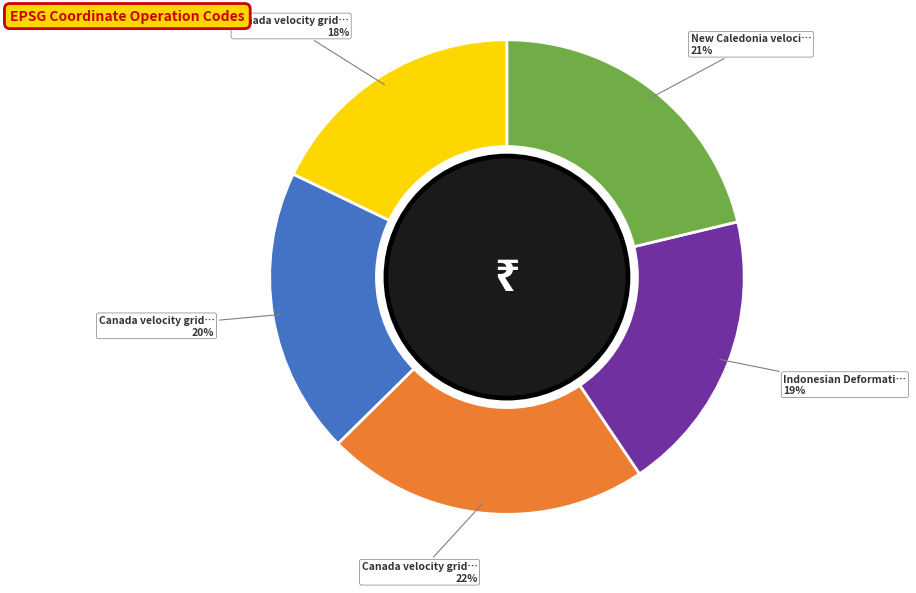

Does any single category account for the majority?

No